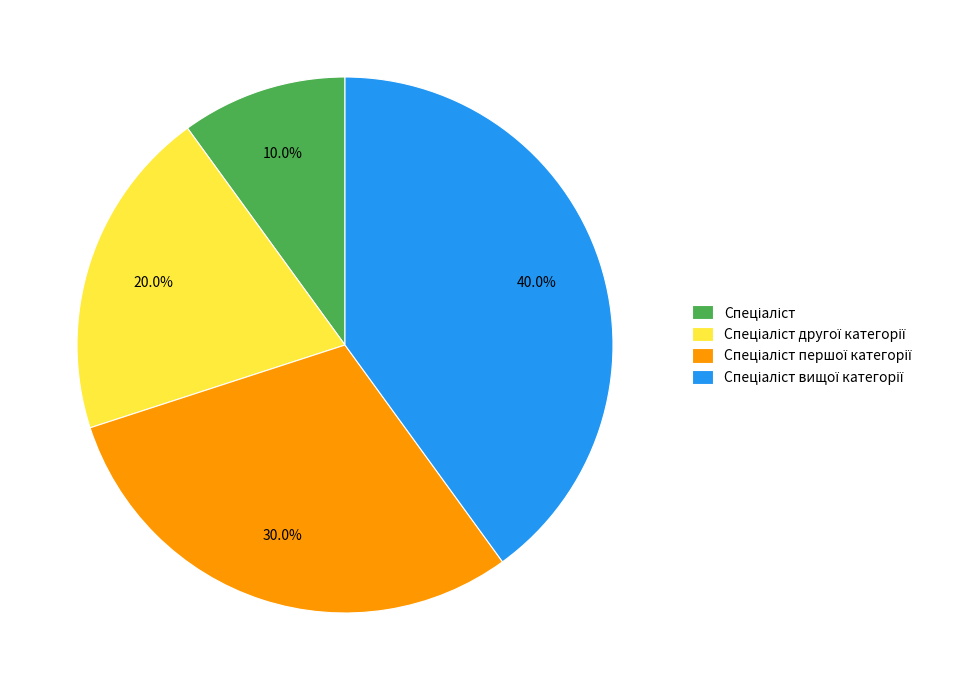

Is there a majority slice in this chart?

No